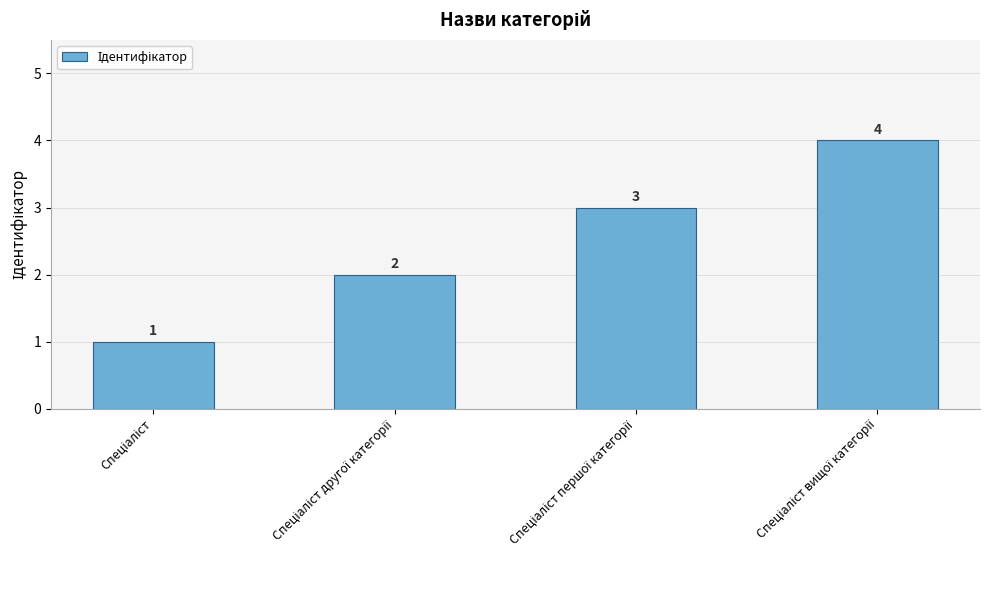

Does the chart contain any negative values?

No